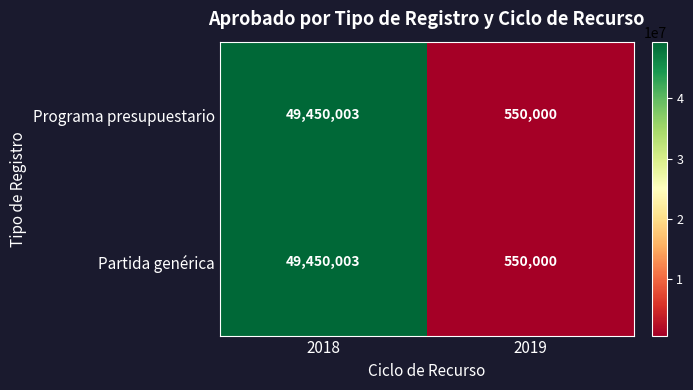

What is the difference between the maximum and minimum values in the Programa presupuestario series?

48900003